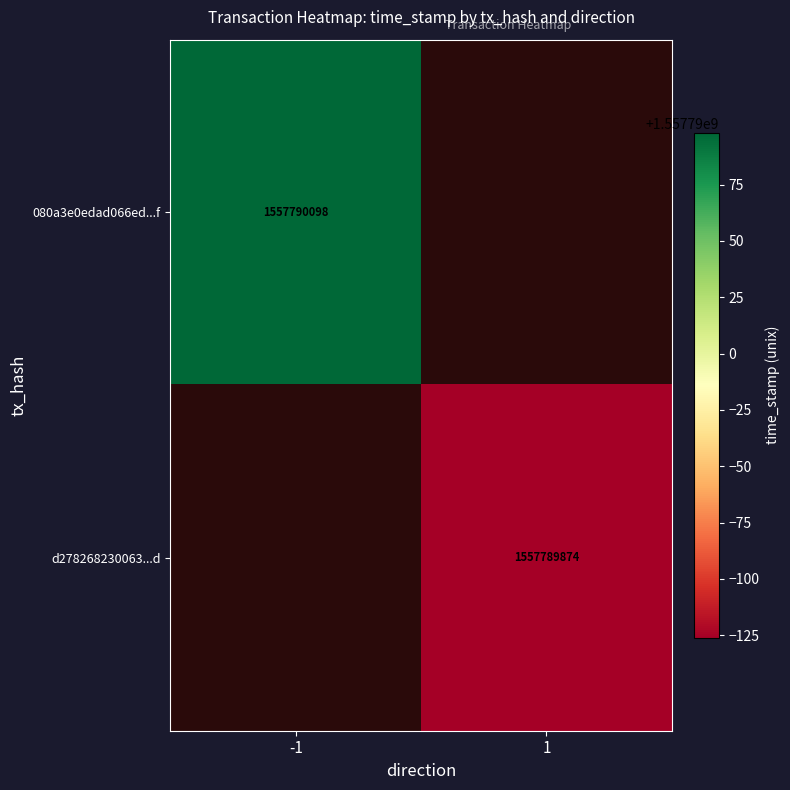

Count the number of categories in the chart.

2